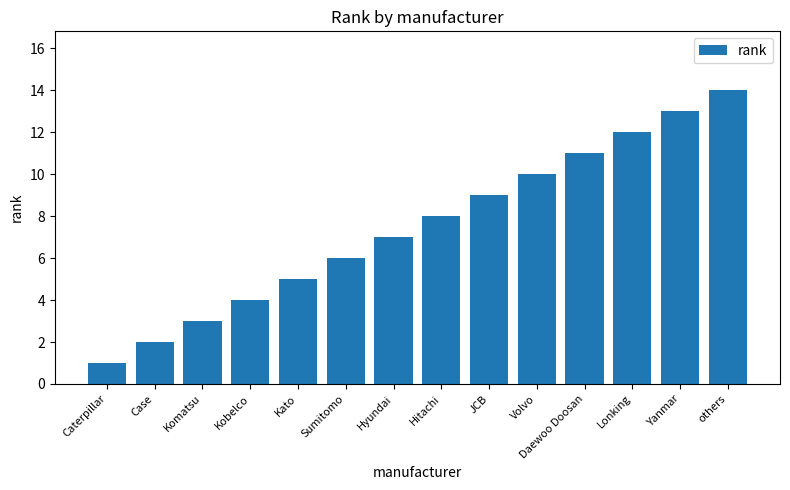

What is the difference between the maximum and minimum values?

13